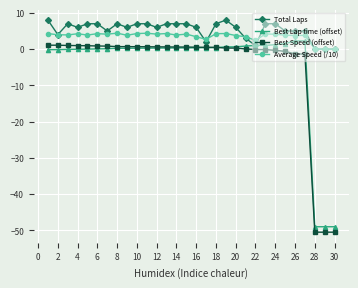

True or false: Best Lap time (offset) and Average Speed (/10) cross at least once.

False